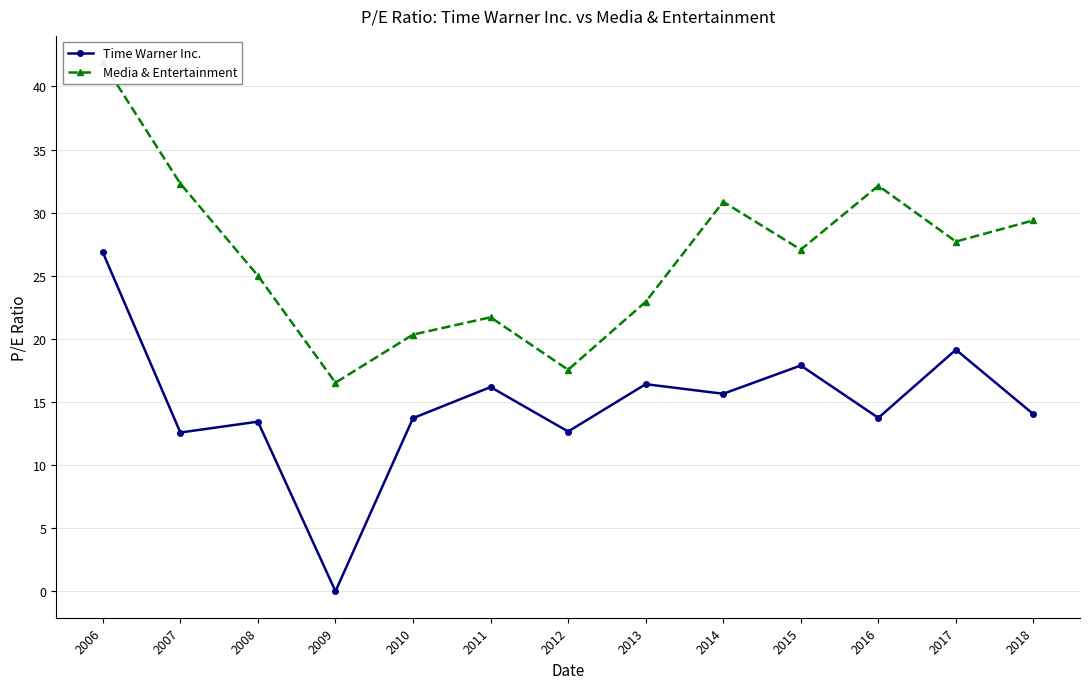

Reading left to right, list all the values displayed in this chart.

Time Warner Inc.: 2006=26.9	2007=12.6	2008=13.4	2009=0.0	2010=13.7	2011=16.2	2012=12.7	2013=16.4	2014=15.7	2015=17.9	2016=13.7	2017=19.1	2018=14.0
Media & Entertainment: 2006=41.9	2007=32.3	2008=25.0	2009=16.5	2010=20.3	2011=21.7	2012=17.6	2013=22.9	2014=30.9	2015=27.1	2016=32.1	2017=27.7	2018=29.4